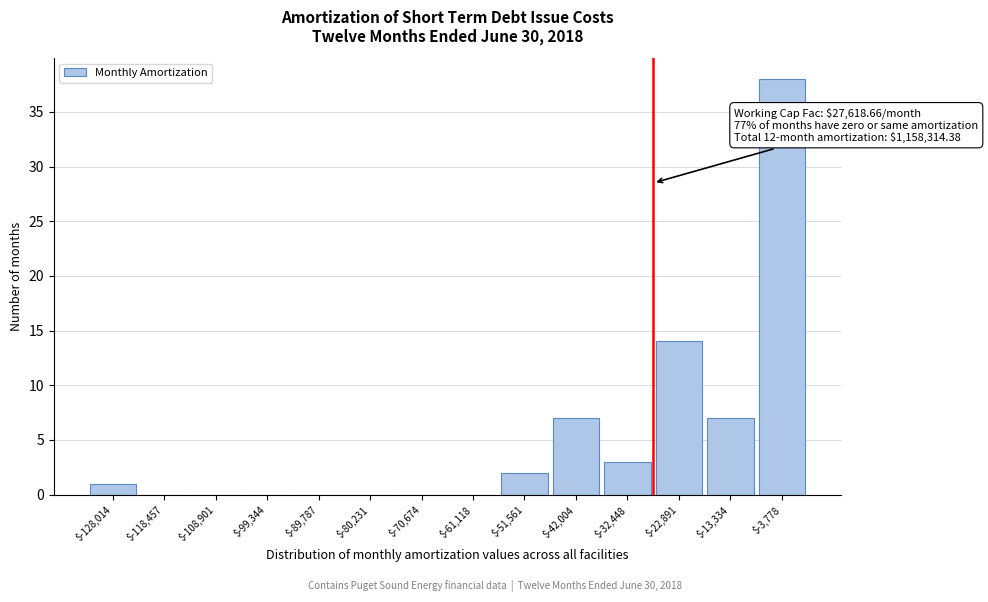

Which range on the x-axis has the tallest bar?

-9000 to 1000